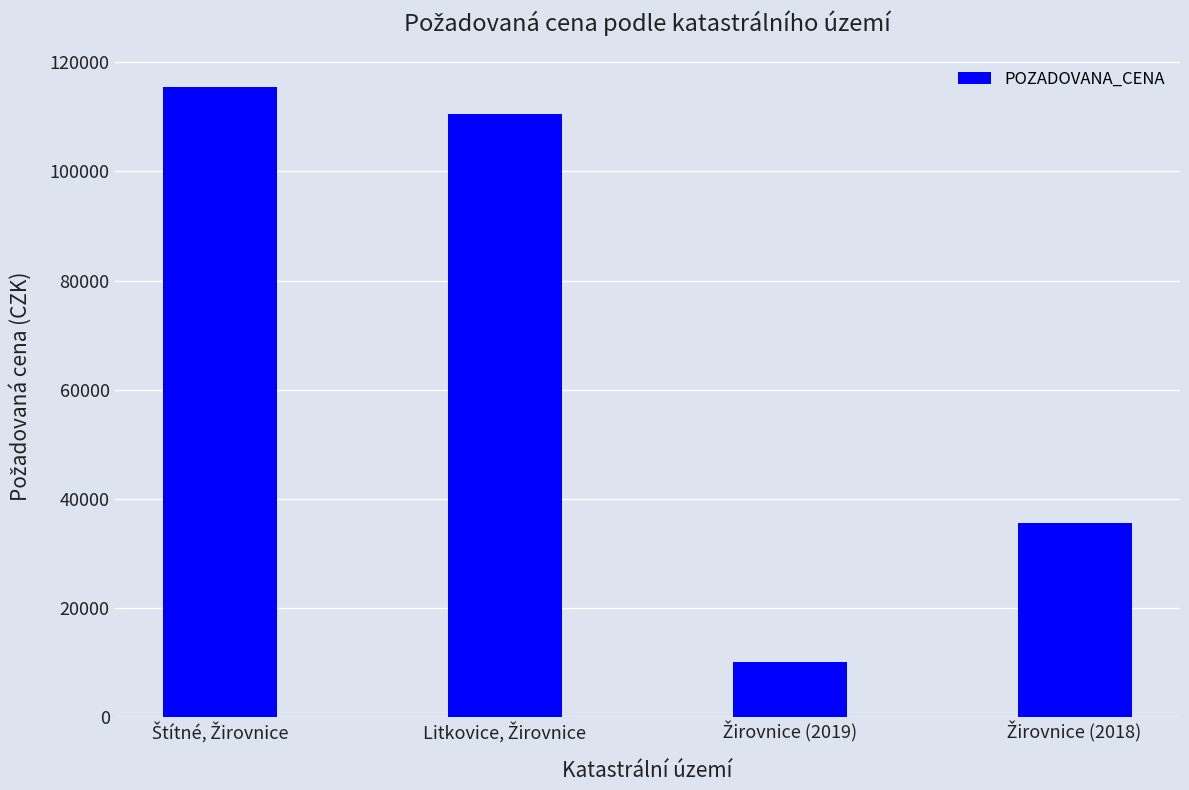

What is the smallest value displayed?

10000